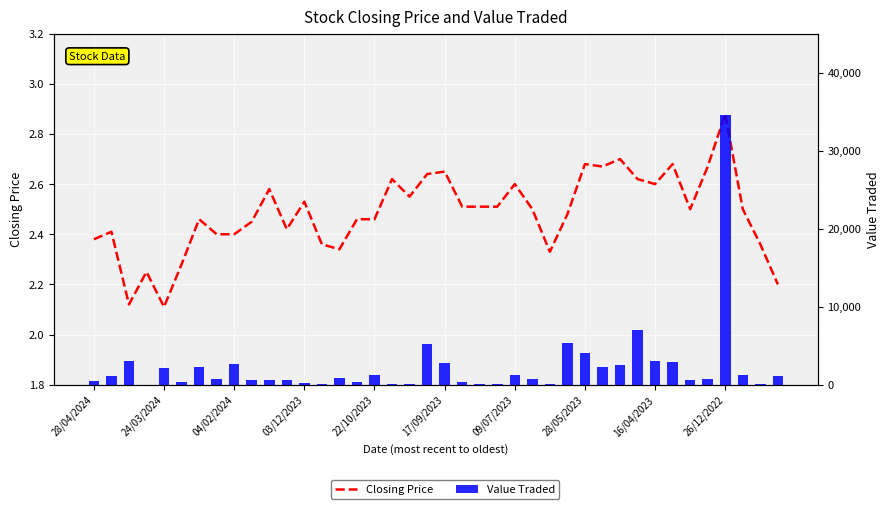

Which series has the largest range (max minus min)?

Value Traded